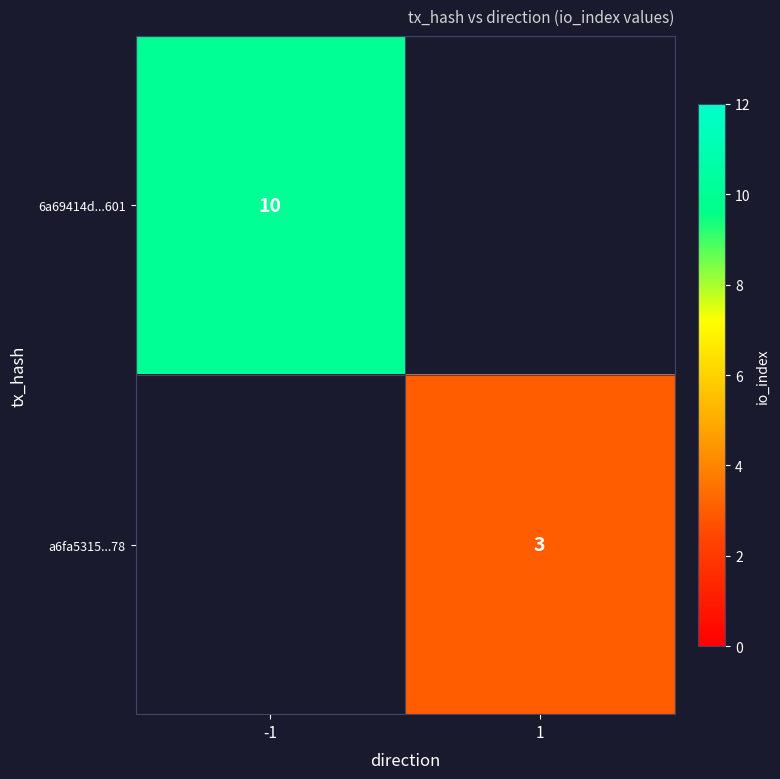

True or false: a6fa5315...78 has a value of 3 at 1.

True